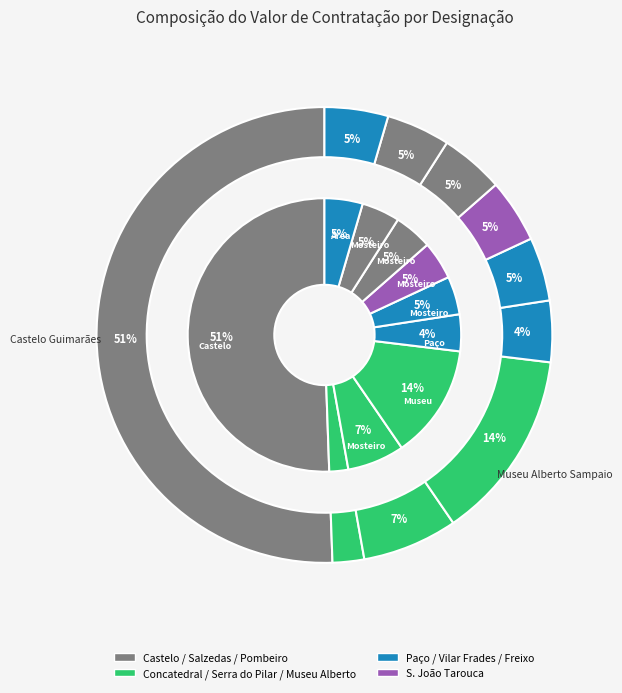

True or false: Mosteiro Vilar Frades accounts for 1% of the total.

False